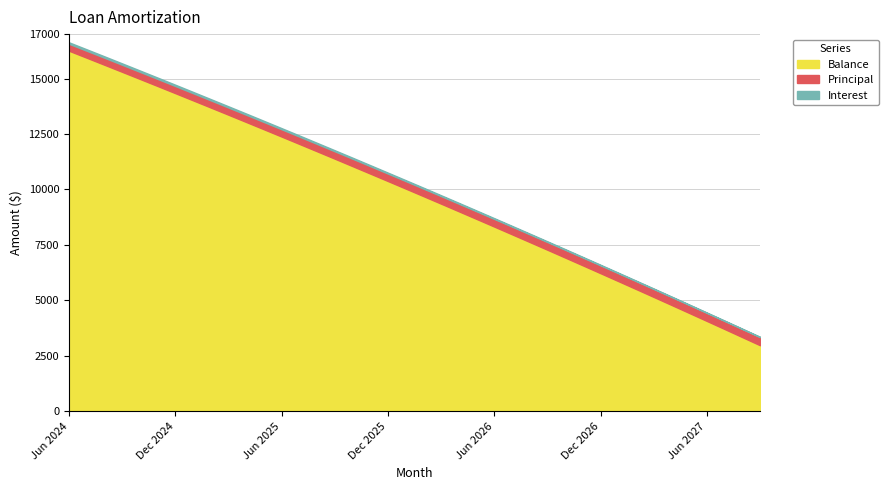

Which category has the highest value in the Principal series?

Sep 2027